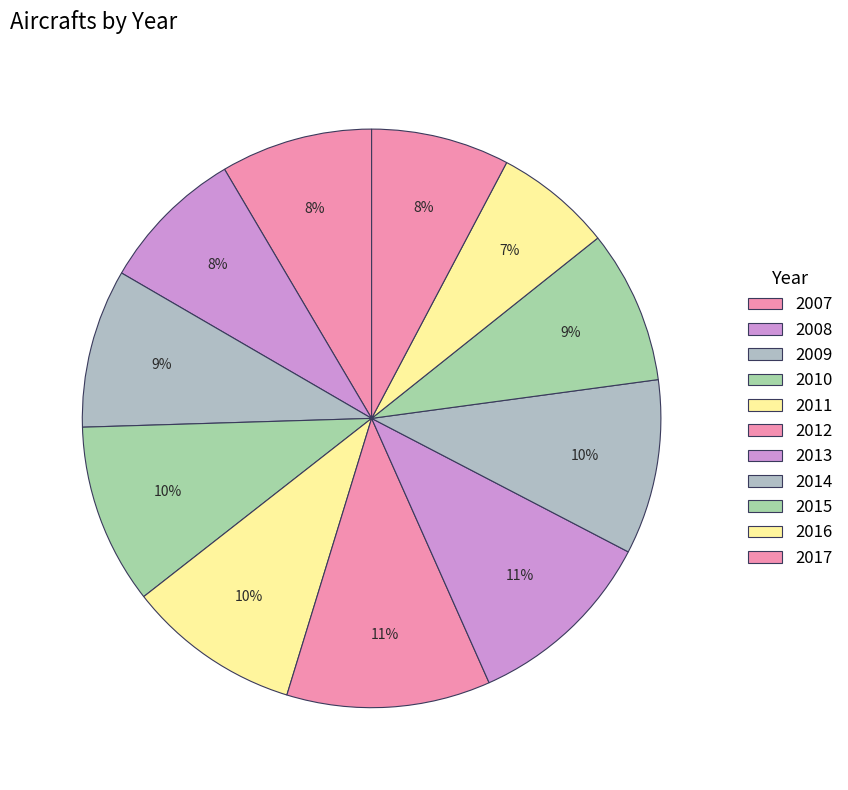

To the nearest percent, what portion does 2011 represent?

10%